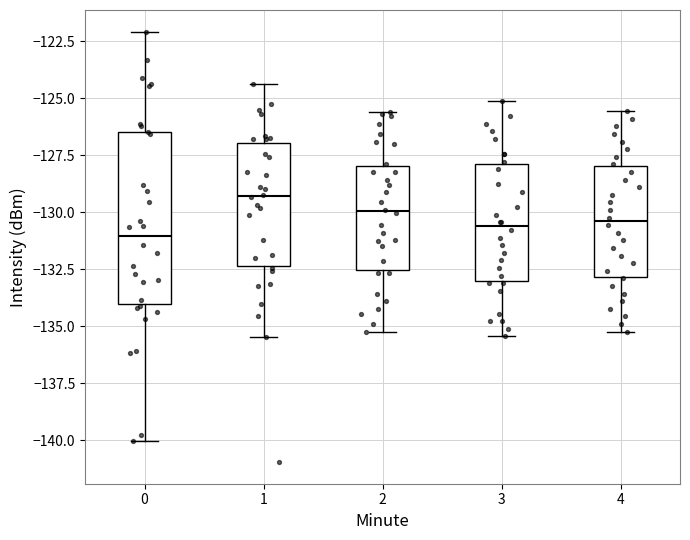

Where is the lower edge of the box at x = 1 on the y-axis? The values are not printed on the chart, so give them approximately, as read against the axis.

-132.5